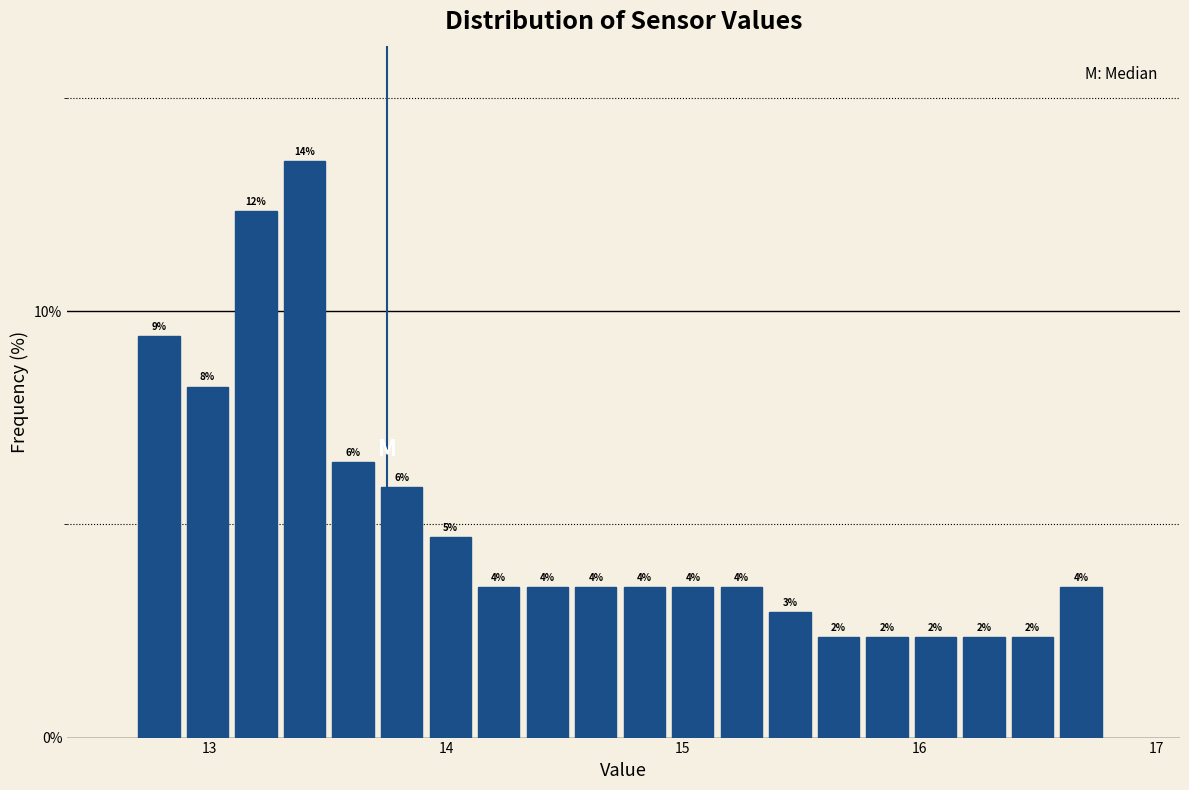

Read against the x-axis, roughly where is the centre of the tallest bar?

13.4